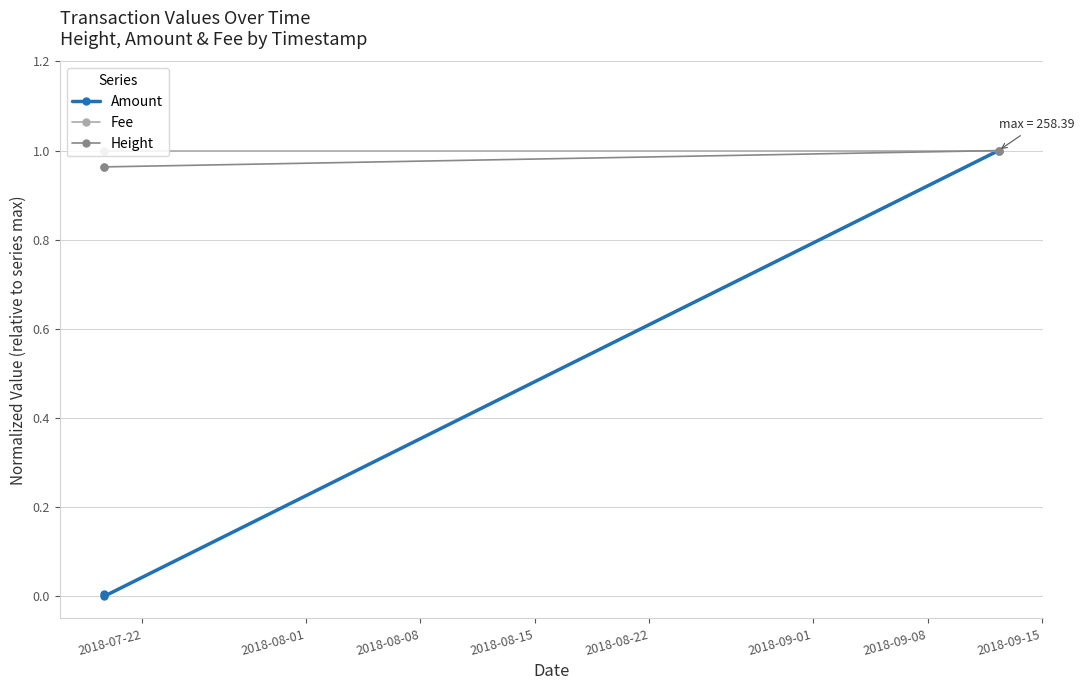

Count the number of categories in the chart.

3